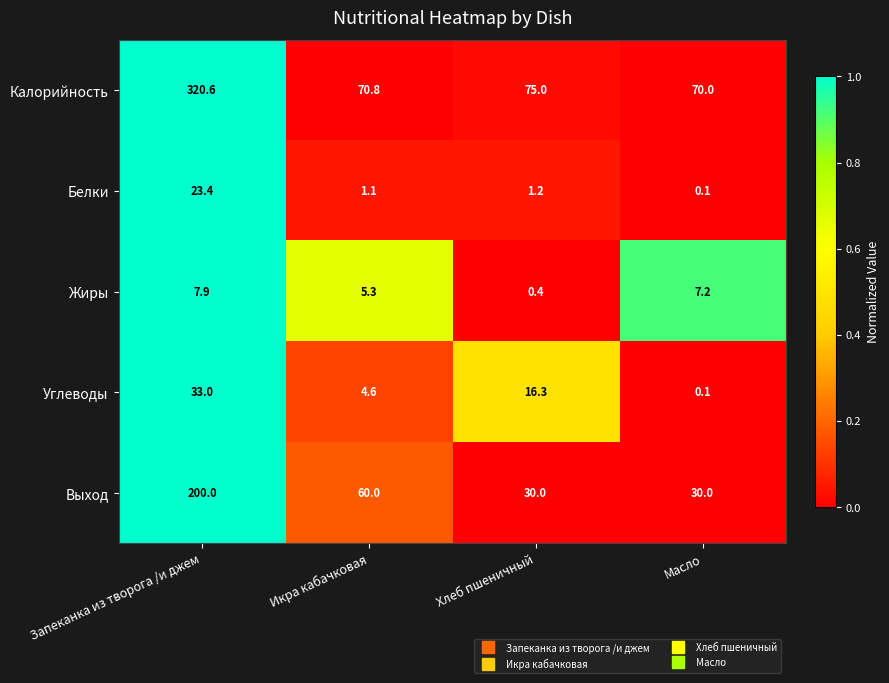

Reading right to left, list all the values displayed in this chart.

Калорийность: 70.0	75.0	70.8	320.6
Белки: 0.1	1.2	1.1	23.4
Жиры: 7.2	0.4	5.3	7.9
Углеводы: 0.1	16.3	4.6	33.0
Выход: 30.0	30.0	60.0	200.0